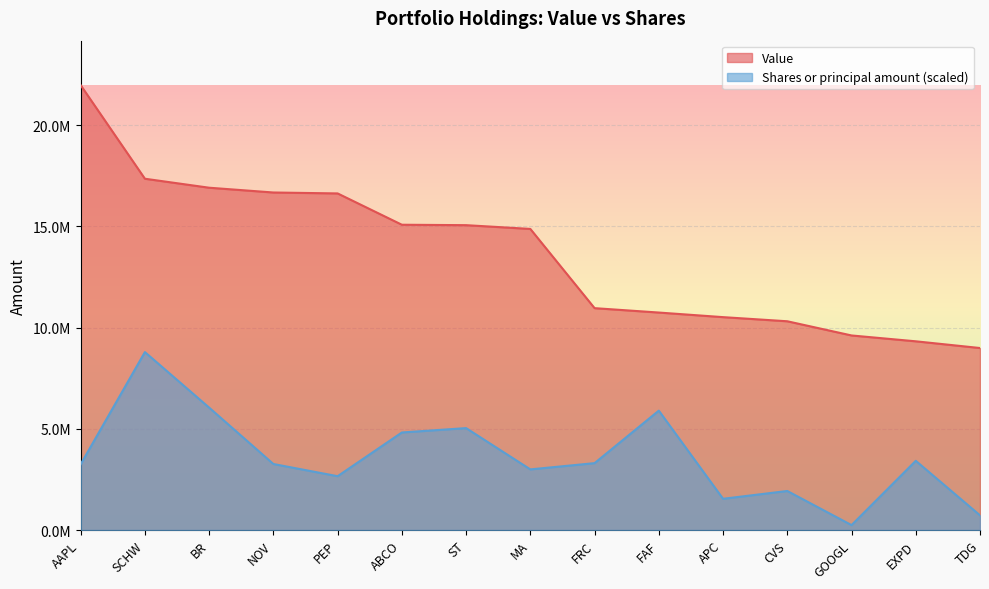

Which series has the largest total across all categories?

Value